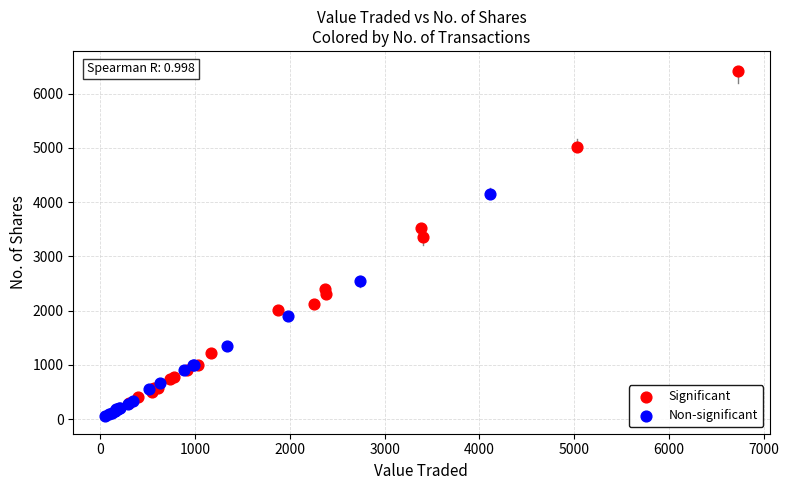

Which series has the widest spread of Y values?

Significant